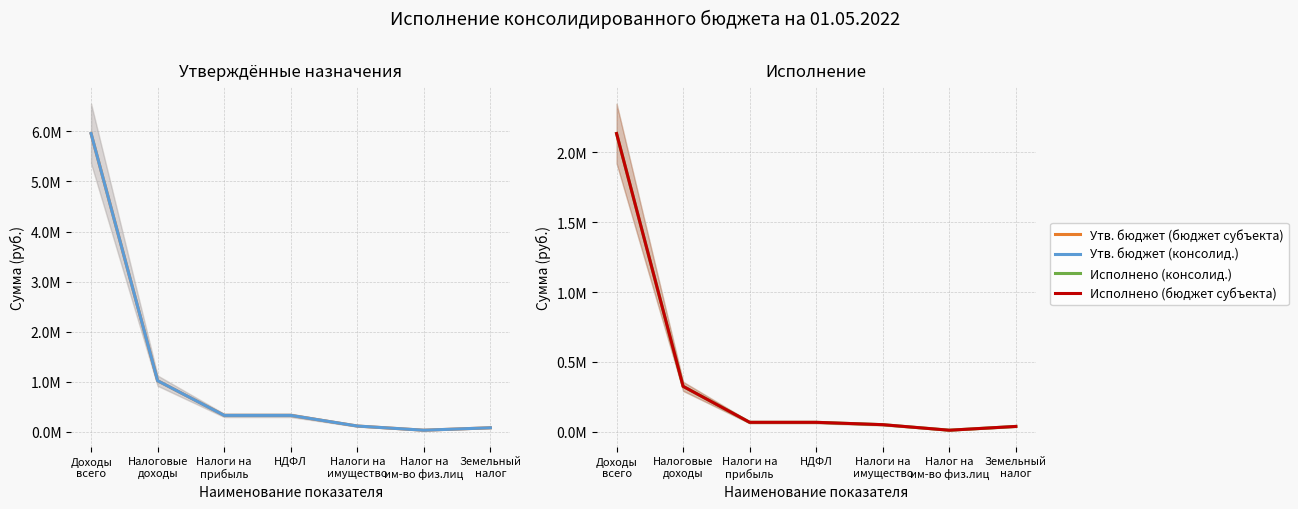

True or false: Исполнено (консолид.) and Утв. бюджет (консолид.) cross at least once.

False